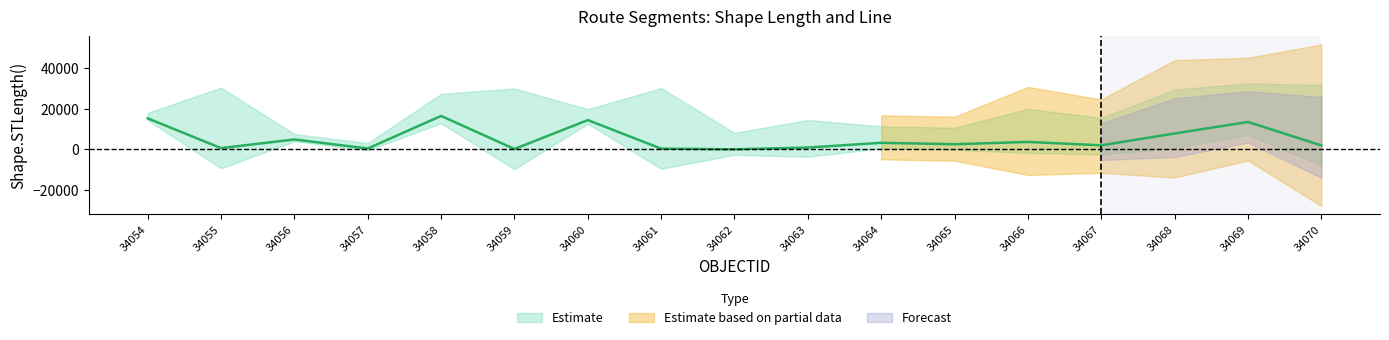

At which label does the data first exceed 2555?

34054